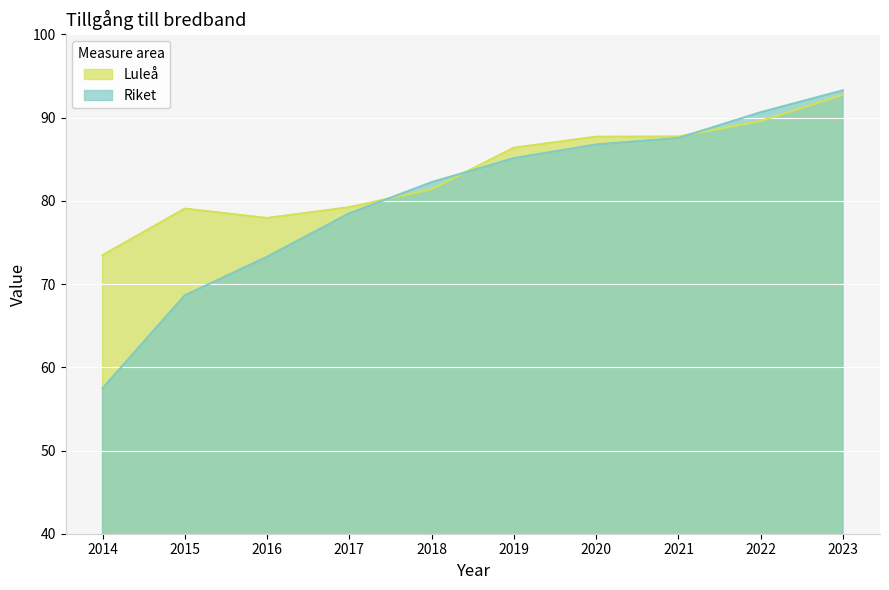

Is it true that Riket equals 73.3 at 2016?

True